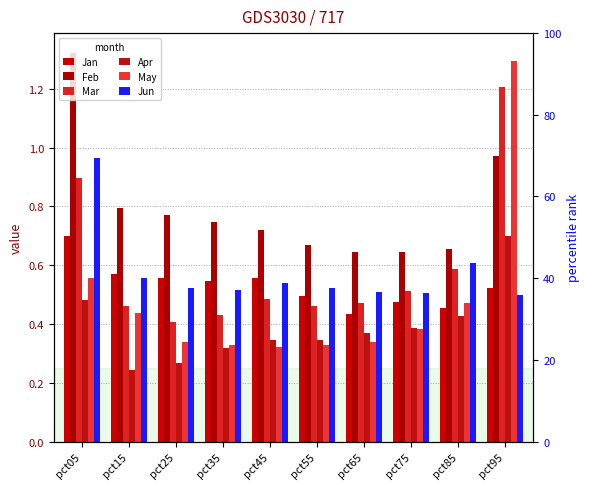

Is it true that Mar equals 0.1 at pct35?

False